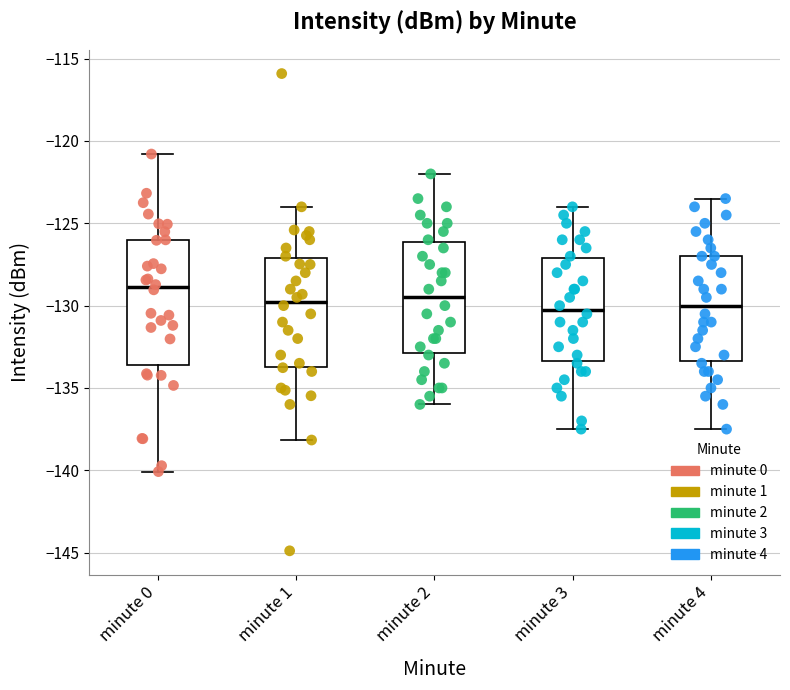

Where does the upper whisker of the box for minute 2 end on the y-axis? The values are not printed on the chart, so give them approximately, as read against the axis.

-122.0